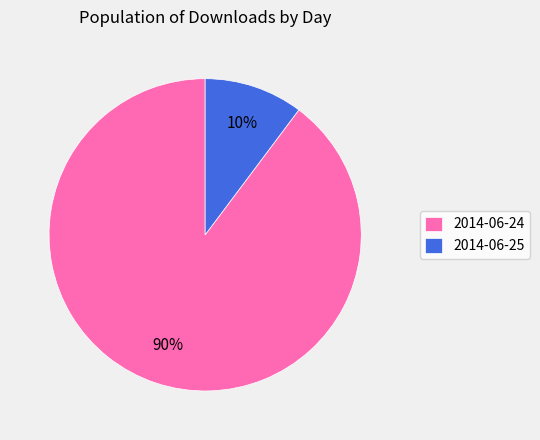

How many segments does this pie chart have?

2